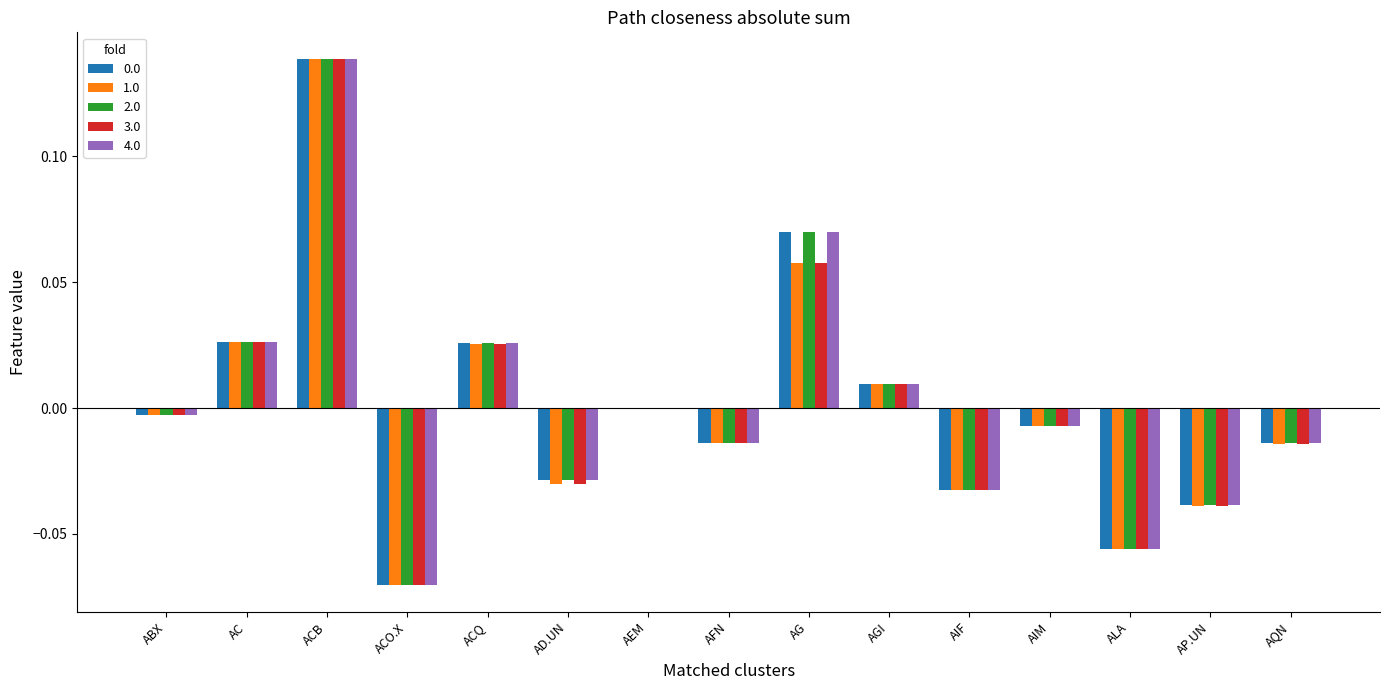

How many distinct data groups are displayed?

5